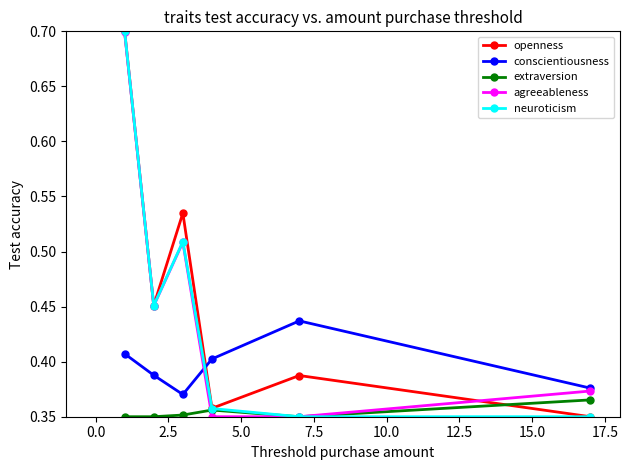

How many interior local valleys does the openness series have?

2